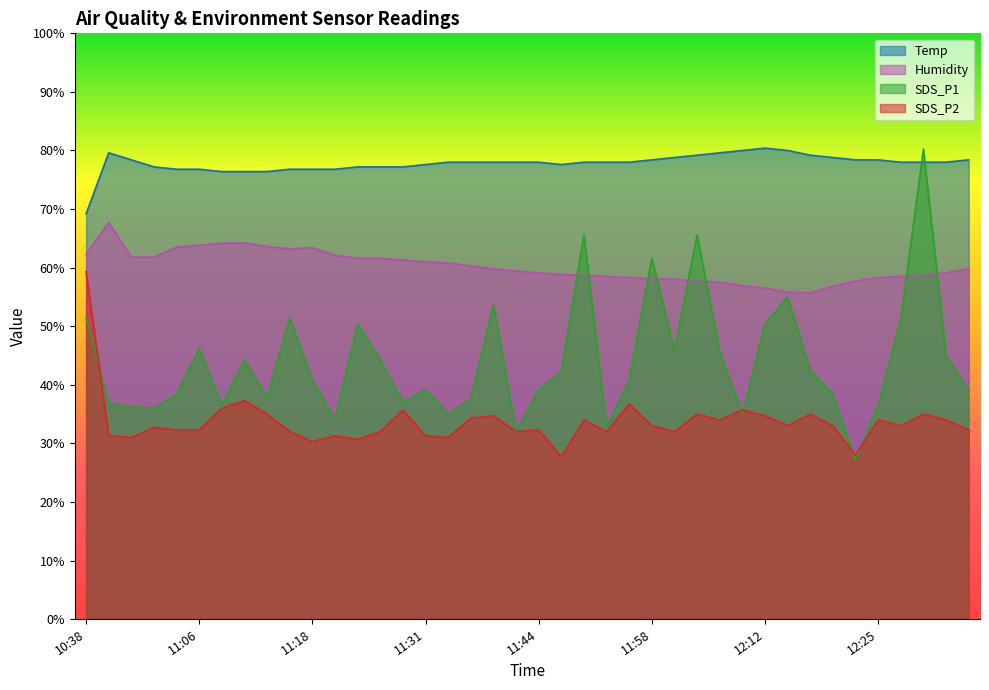

Does the chart have visible grid lines?

No